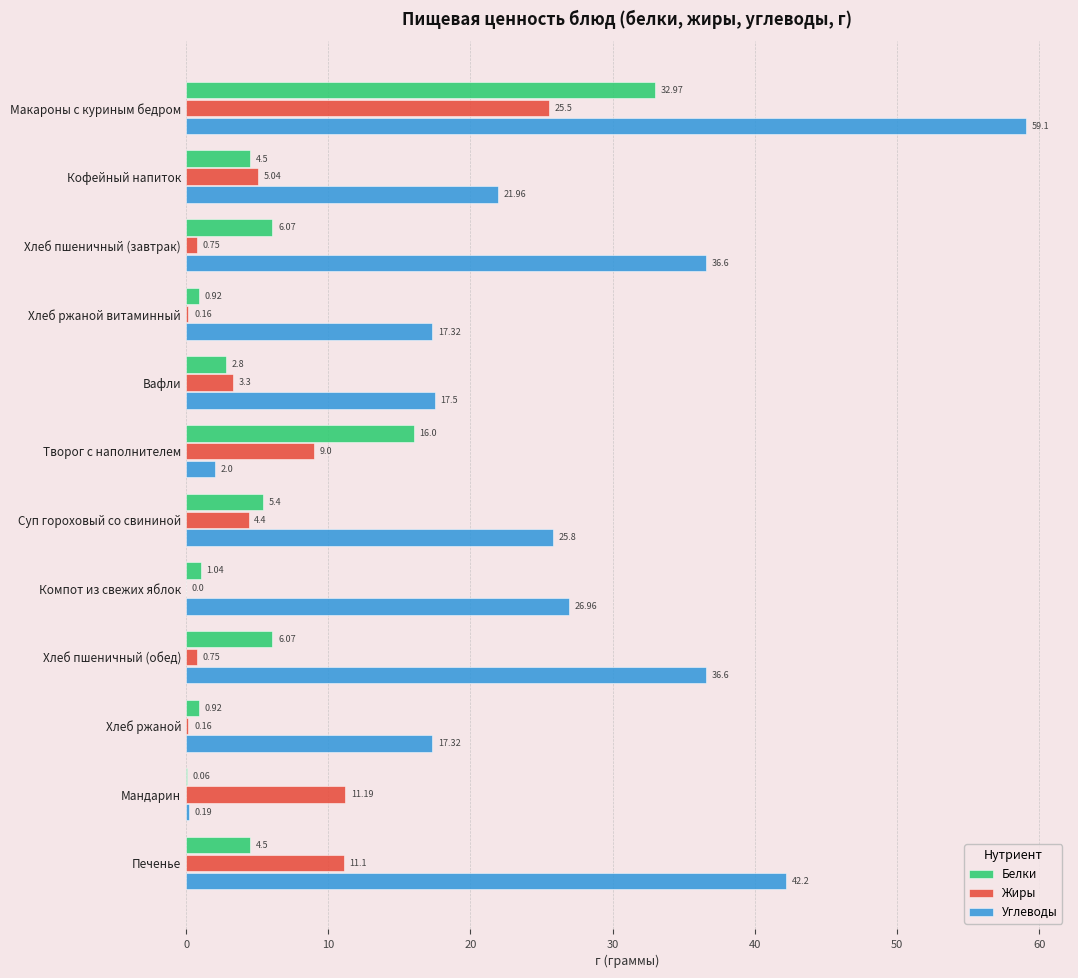

Where is Углеводы nearest to the value 29?

Компот из свежих яблок